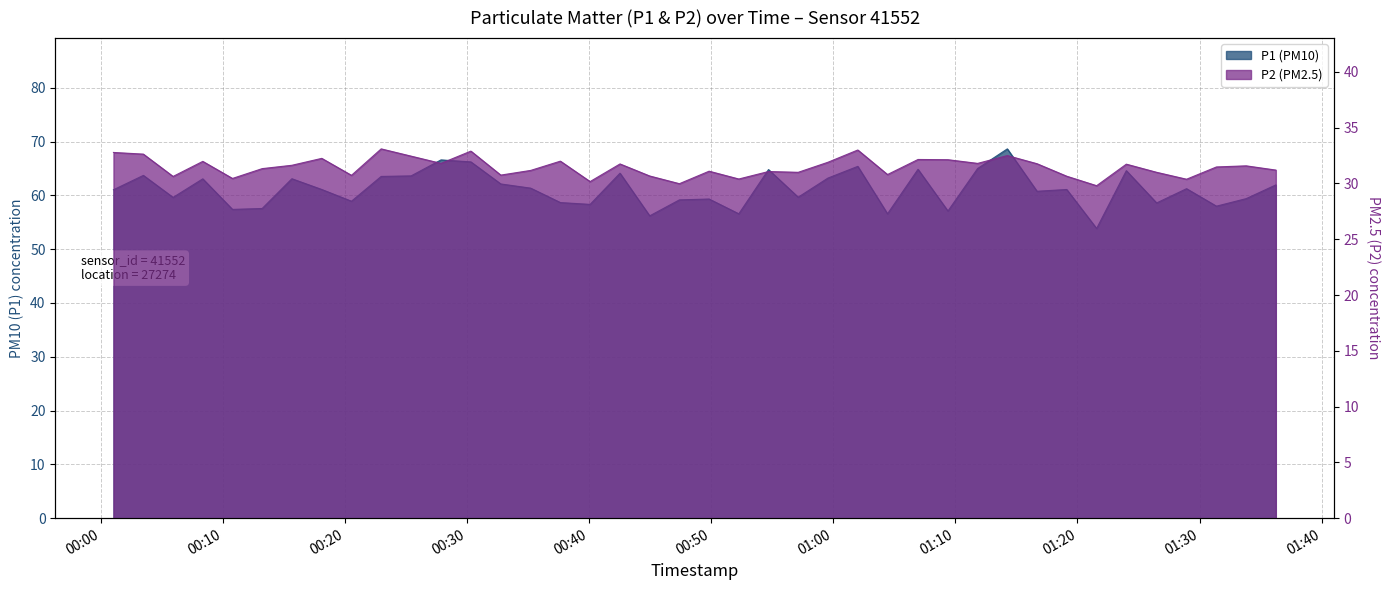

The P2 series shows 31.8 at 2024-03-07T00:42:31. True or false?

True